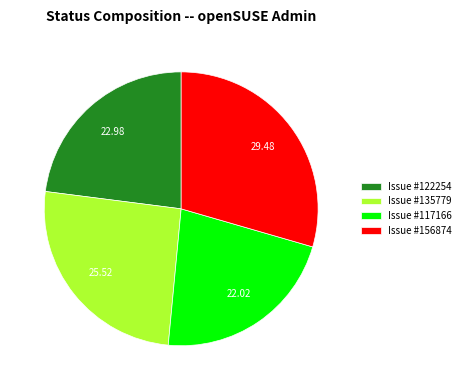

Does any single category account for the majority?

No